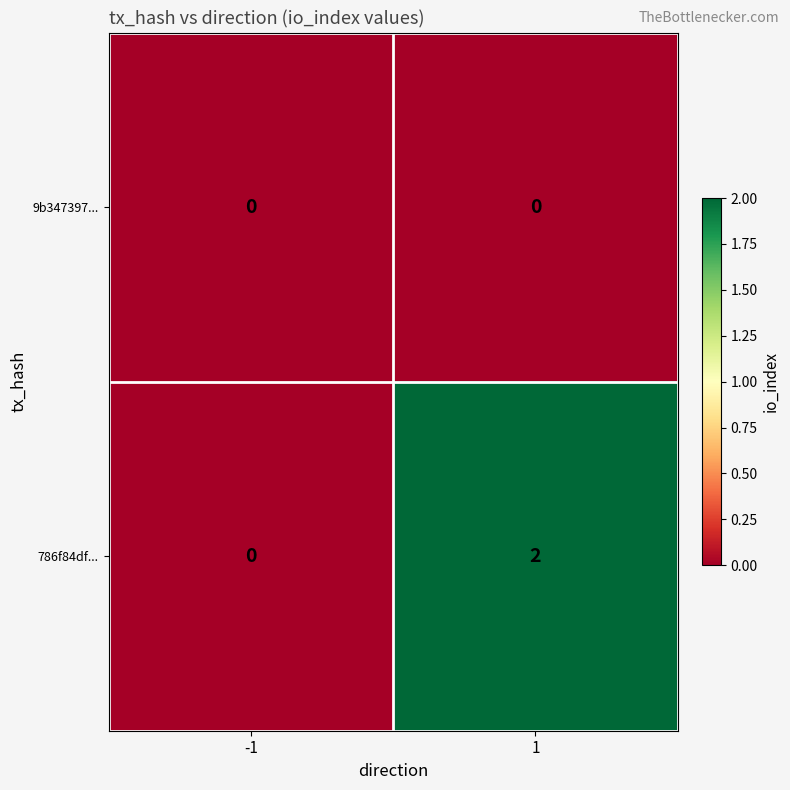

Between -1 and 1, which series saw the biggest shift?

786f84df...